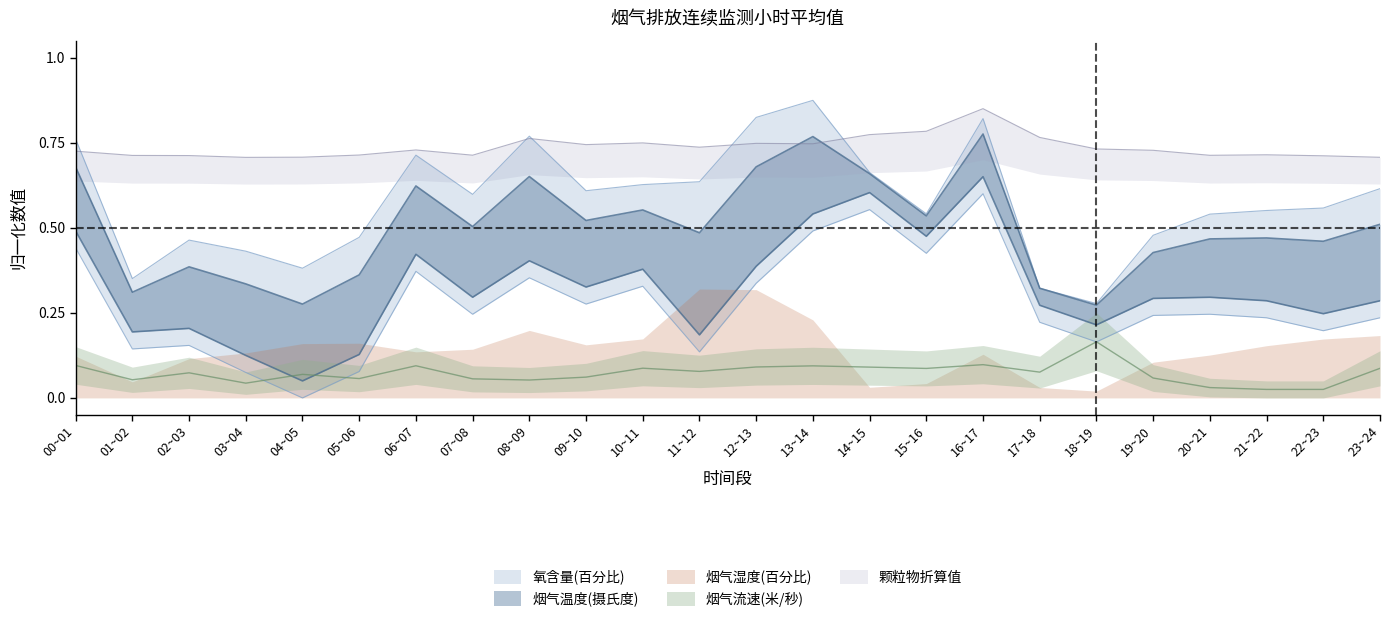

What is the label of the 10th point from the right?

14~15